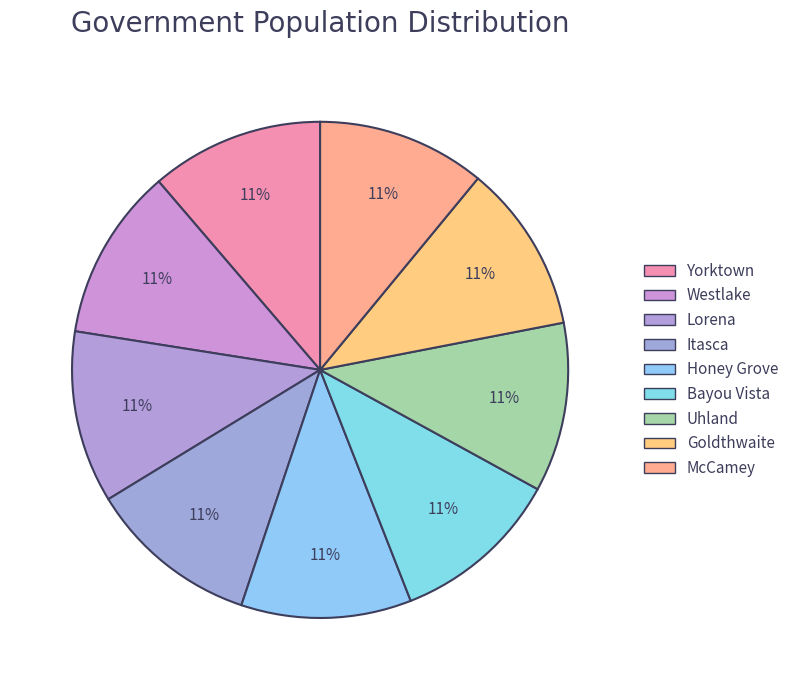

Which category has the biggest portion of the pie?

Yorktown